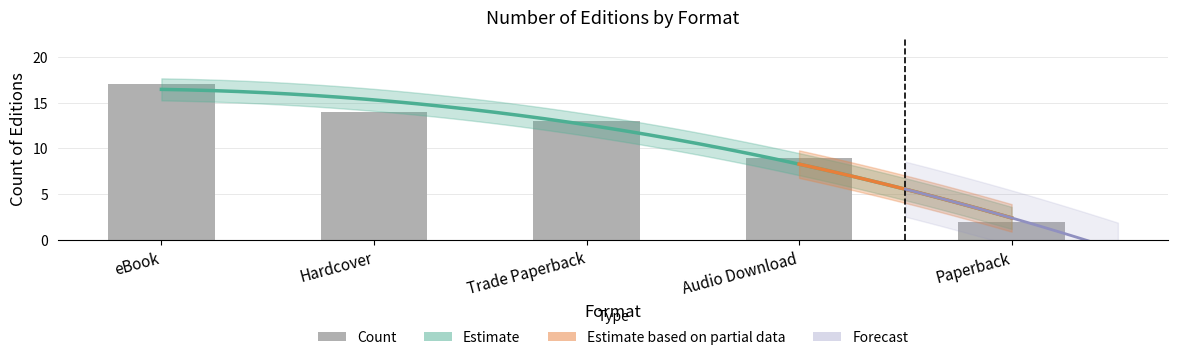

Are the bars grouped side by side (vs. stacked)?

No